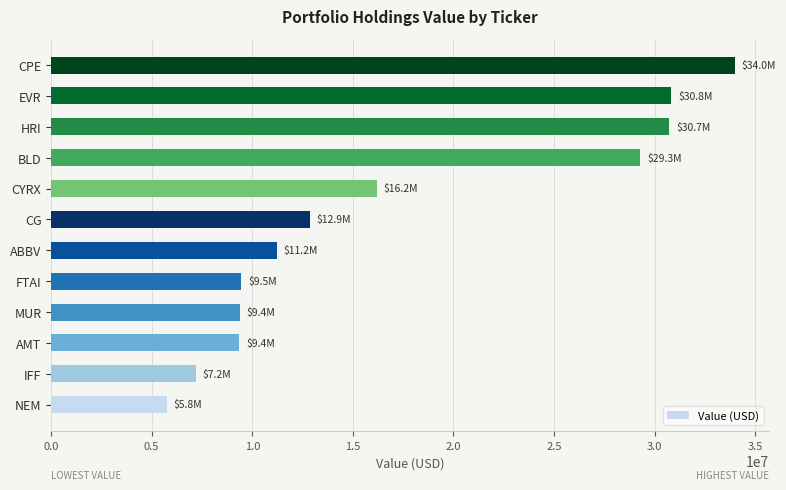

The value at EVR is 50512956. True or false?

False